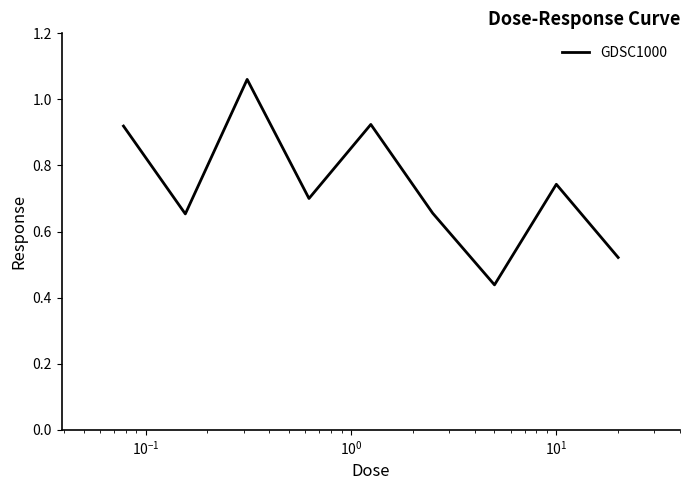

What is the difference between the maximum and minimum values?

0.6